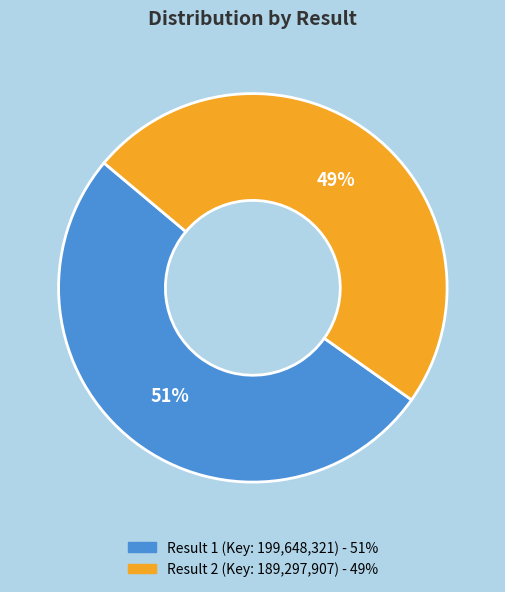

Count the number of slices in the pie.

2